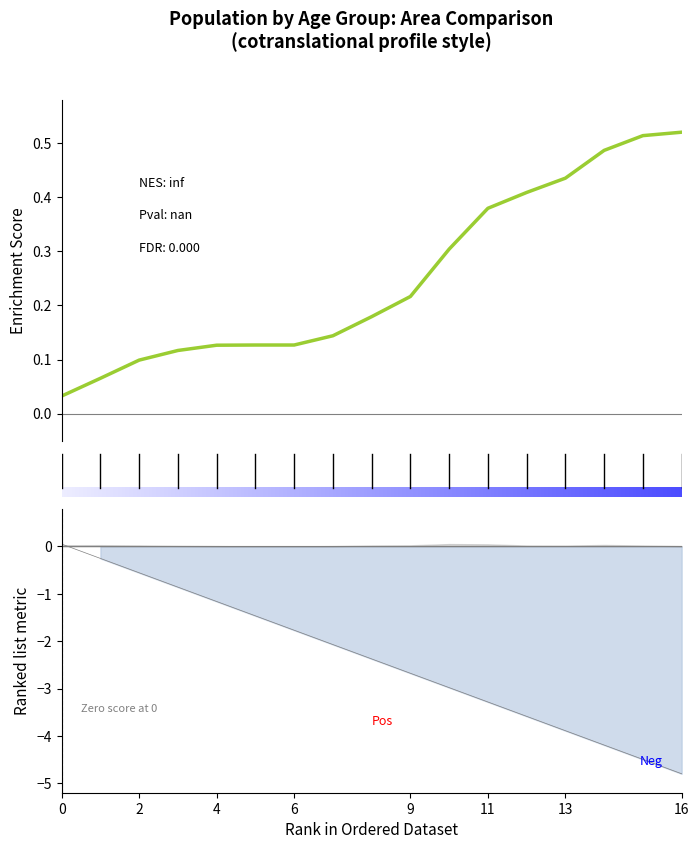

What is the approximate value at 9?

0.2